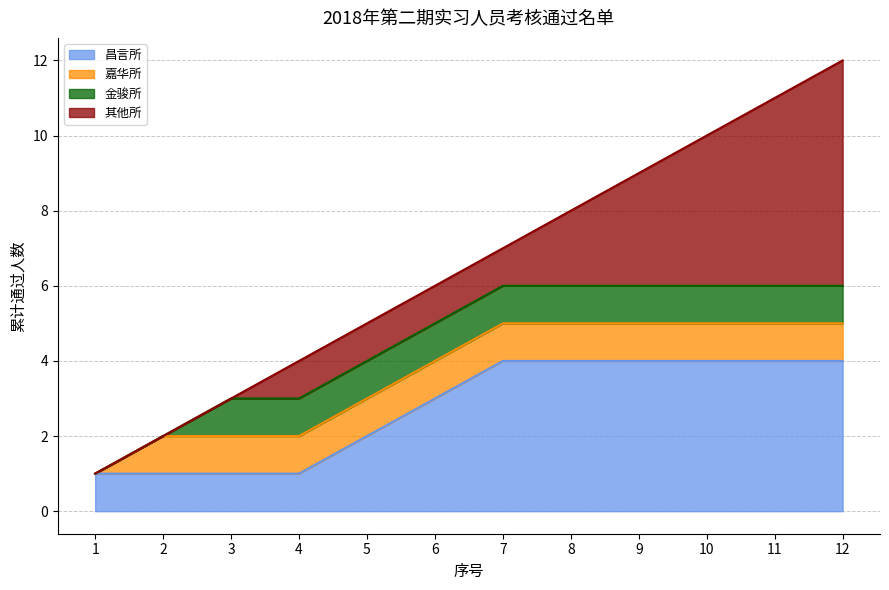

At how many categories does at least one series exceed 3?

6